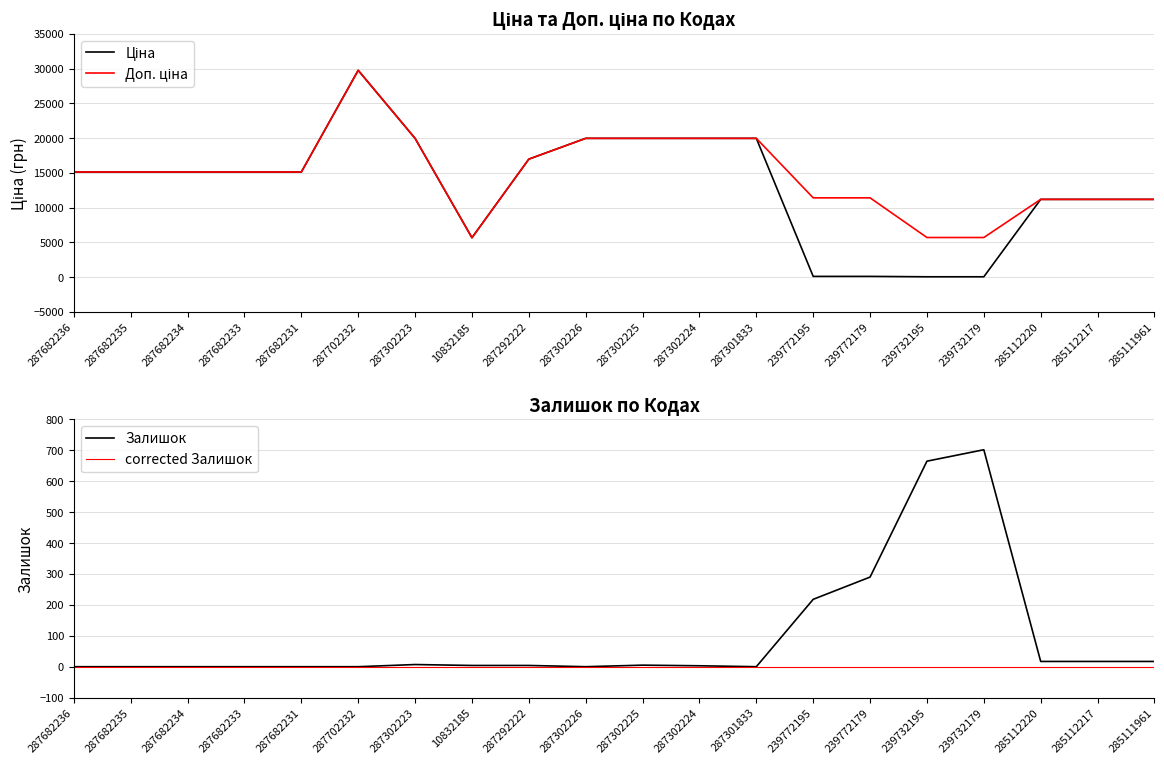

At which category is the sum across all series the highest?

287702232